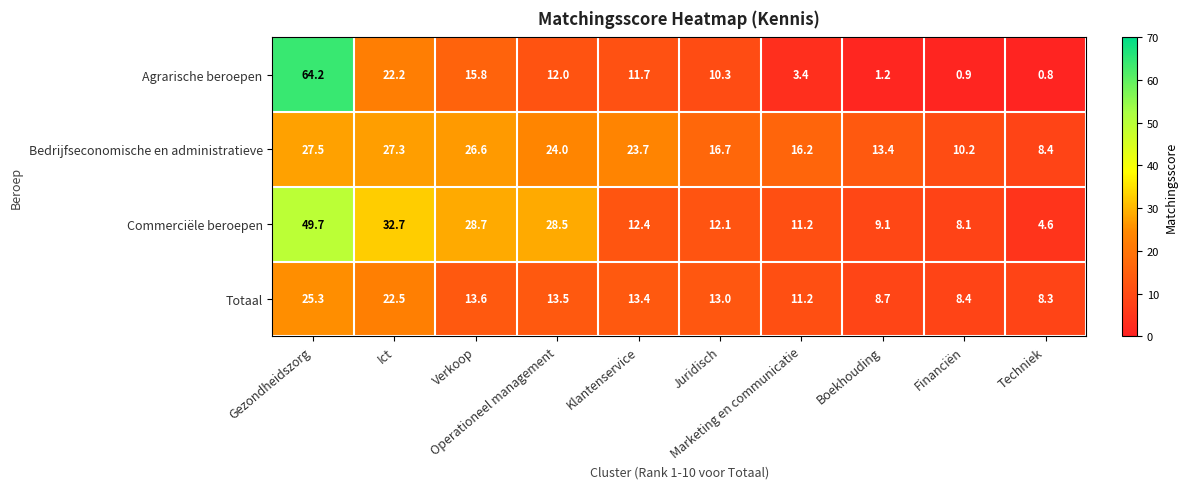

What is the difference between the maximum and second lowest values in the Totaal series?

16.9